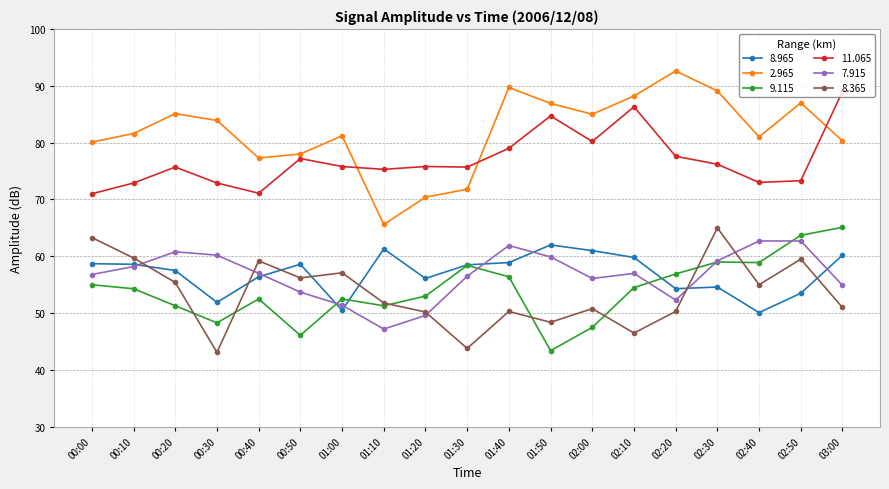

Rank the series at 03:00 from lowest to highest value.

8.365, 7.915, 8.965, 9.115, 2.965, 11.065